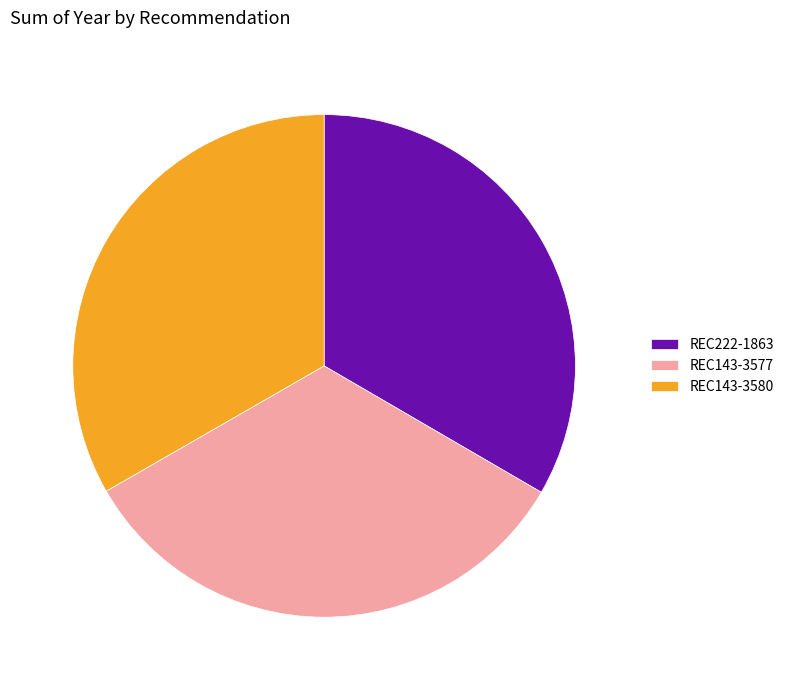

How many slices are in this pie chart?

3